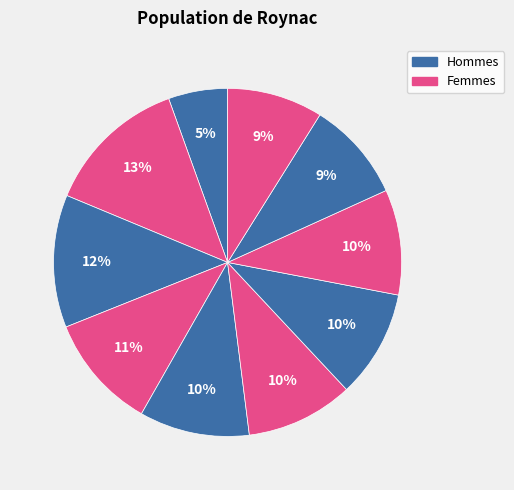

Which category has the smallest portion of the pie?

pct05